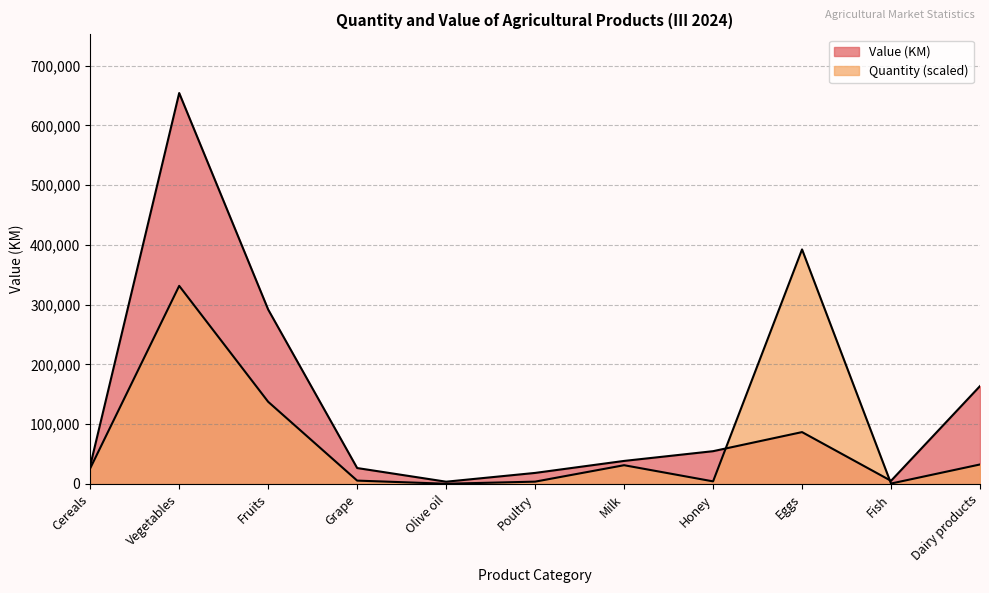

Reading right to left, extract all data points from this chart.

Quantity: Dairy products=32659.6	Fish=740.7	Eggs=392435.4	Honey=4370.1	Milk=31412.0	Poultry=3914.1	Olive oil=403.3	Grape=5640.8	Fruits=137503.8	Vegetables=331478.0	Cereals=26181.0
Value (KM): Dairy products=163794.0	Fish=5300.0	Eggs=86804.0	Honey=54870.0	Milk=38581.0	Poultry=18508.0	Olive oil=3825.0	Grape=26677.0	Fruits=291848.0	Vegetables=654059.0	Cereals=30463.0